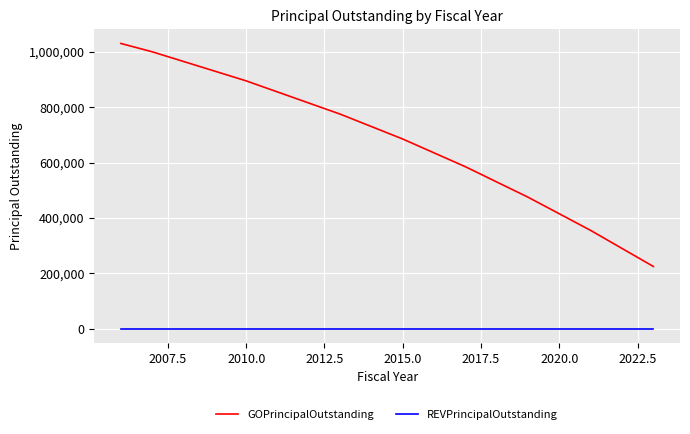

Which series has the widest spread of values?

GOPrincipalOutstanding